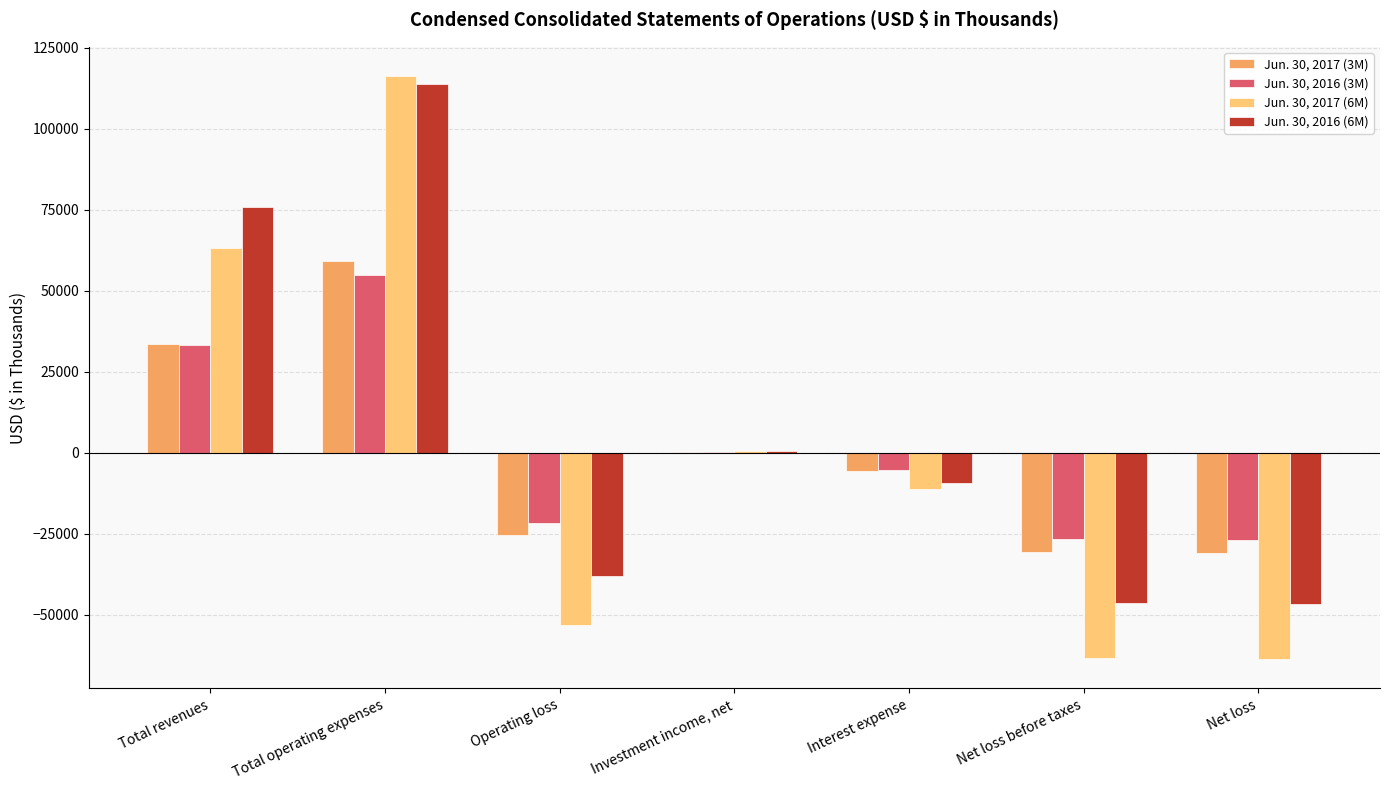

Which series has the largest total across all categories?

Jun. 30, 2016 (6M)